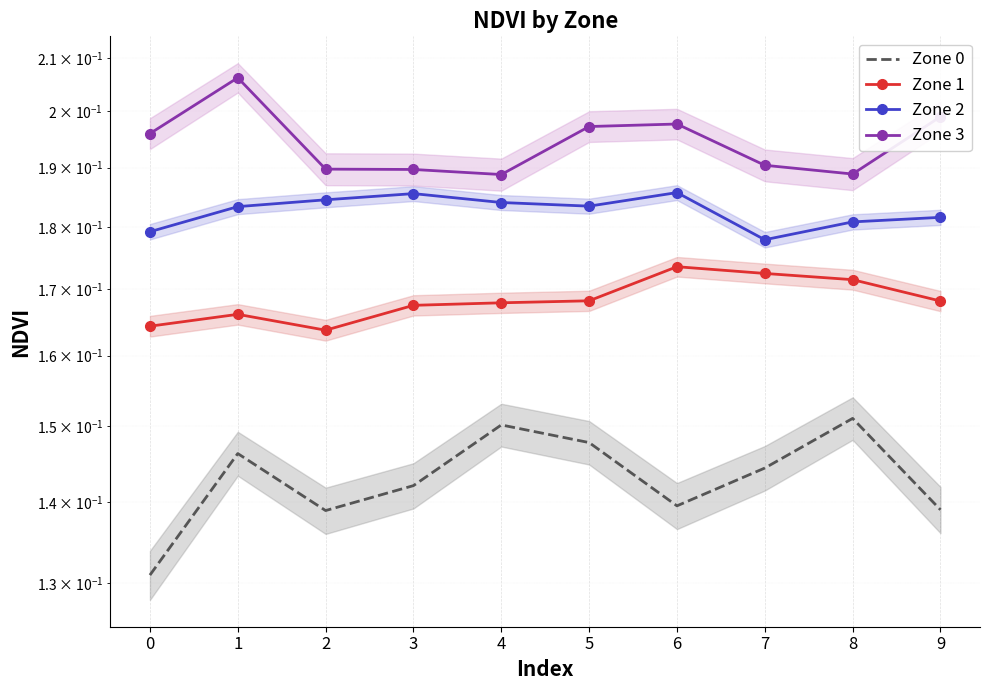

The value of Zone 2 at 8 is 0.2. True or false?

True